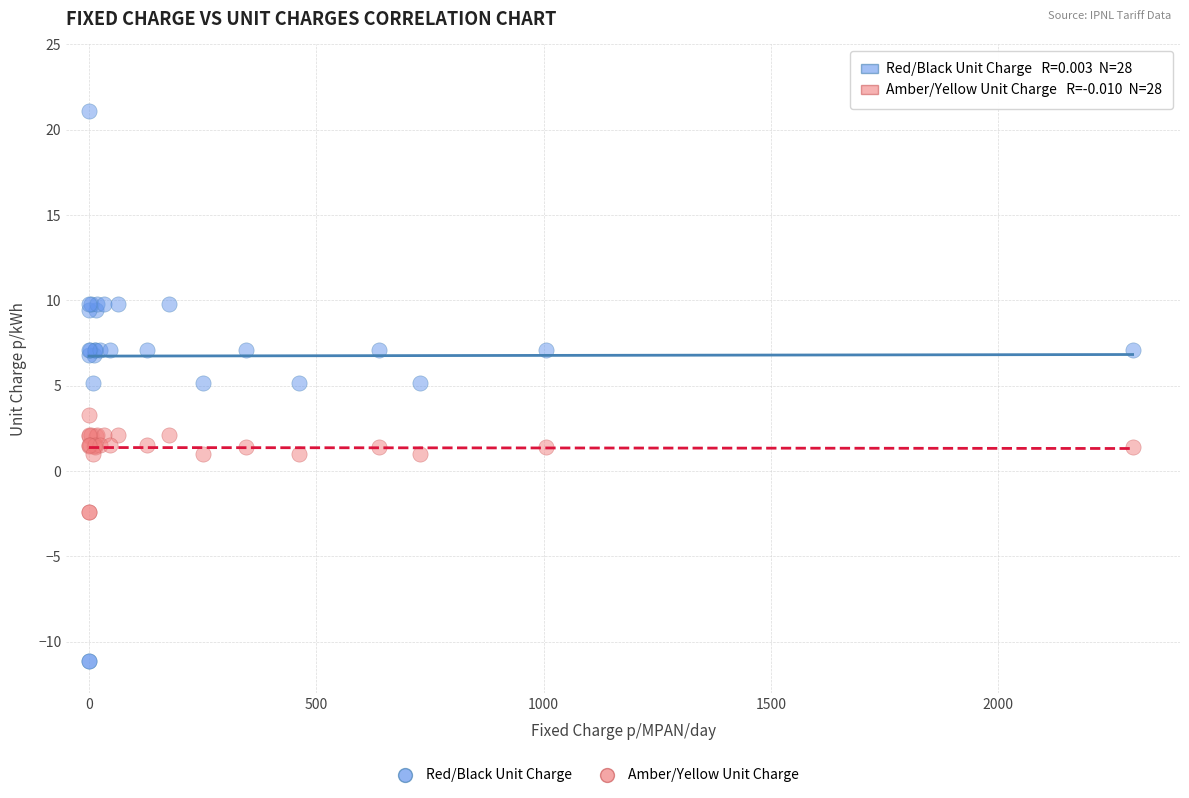

In the Red/Black Unit Charge series, what Y value is closest to 4?

5.2